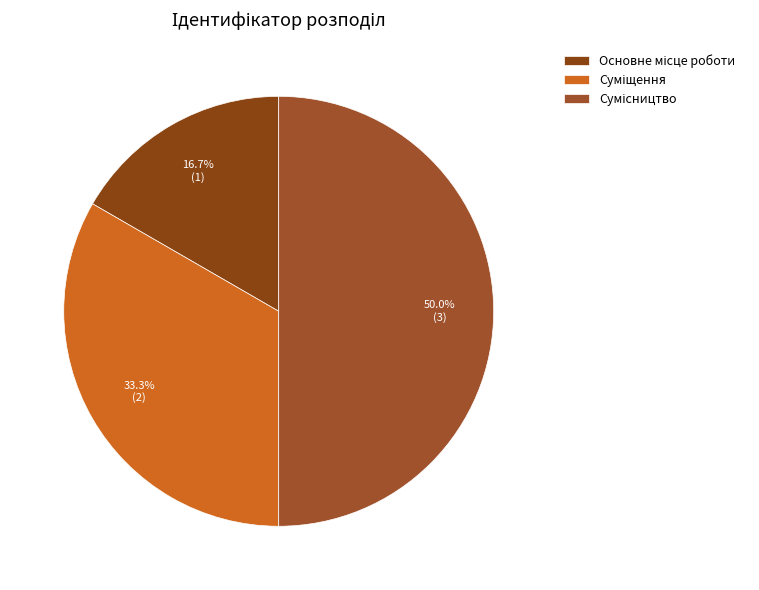

What portion of the pie excludes Основне місце роботи?

83.3%